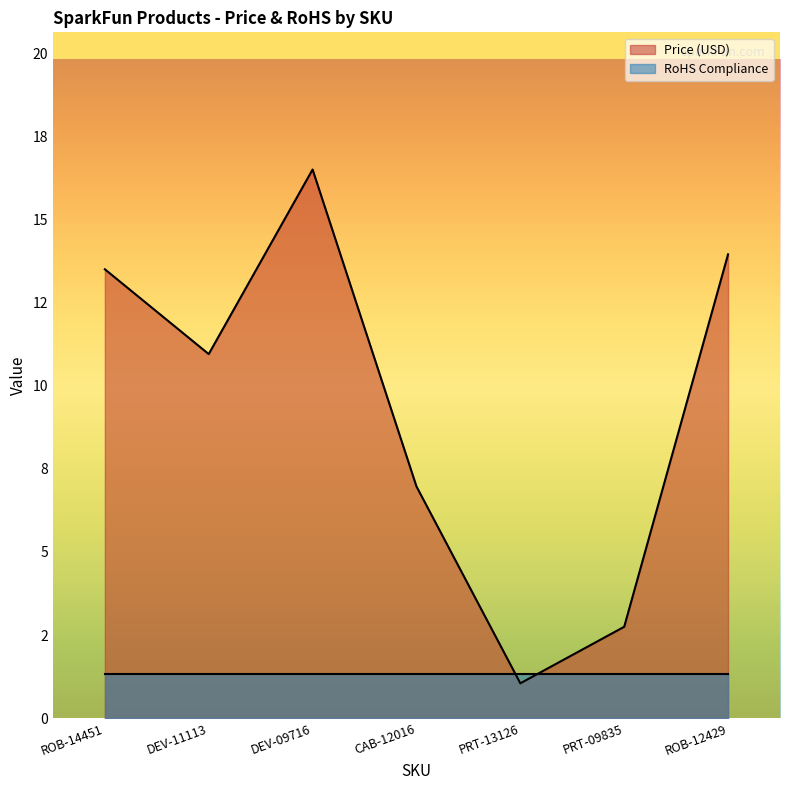

What is the greatest value displayed?

16.5